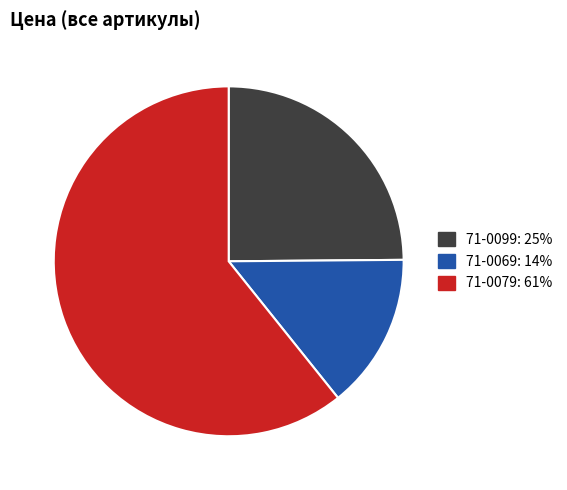

Do 71-0099 and 71-0069 together represent more than half of the pie?

No